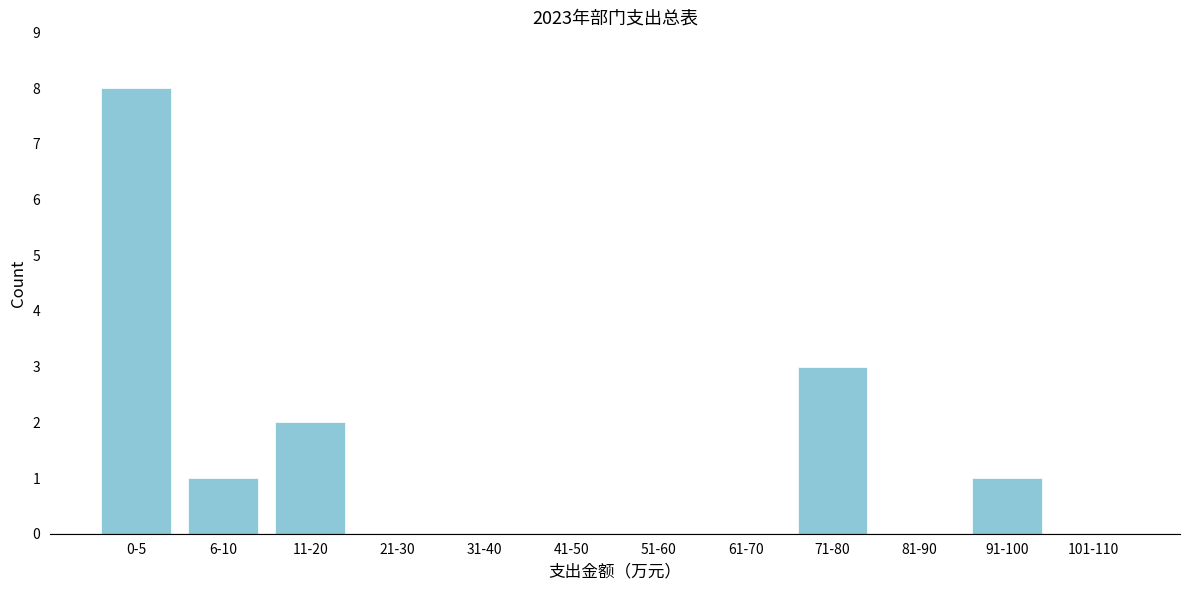

Reading left to right, extract all data points from this chart.

0-5=8	6-10=1	11-20=2	21-30=0	31-40=0	41-50=0	51-60=0	61-70=0	71-80=3	81-90=0	91-100=1	101-110=0